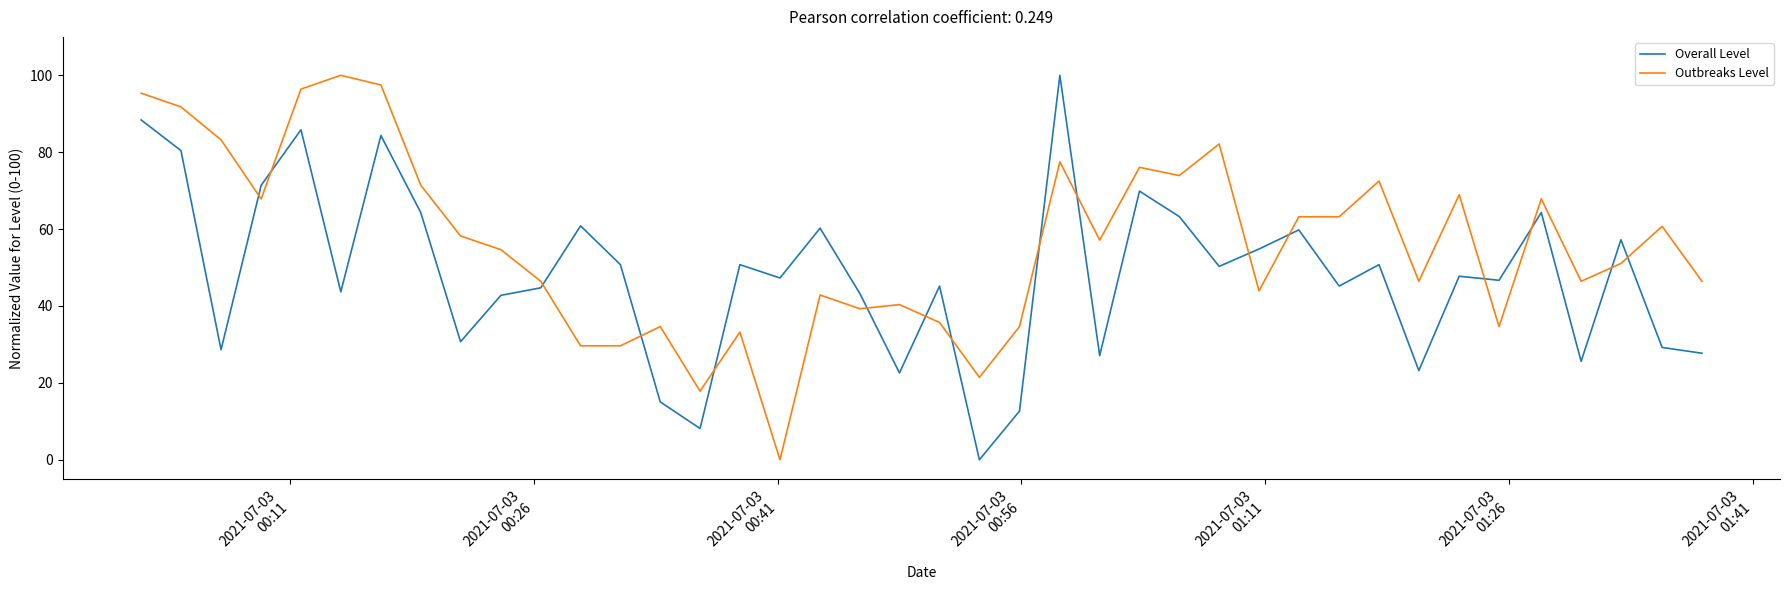

How many values in the Outbreaks Level series exceed 57?

20